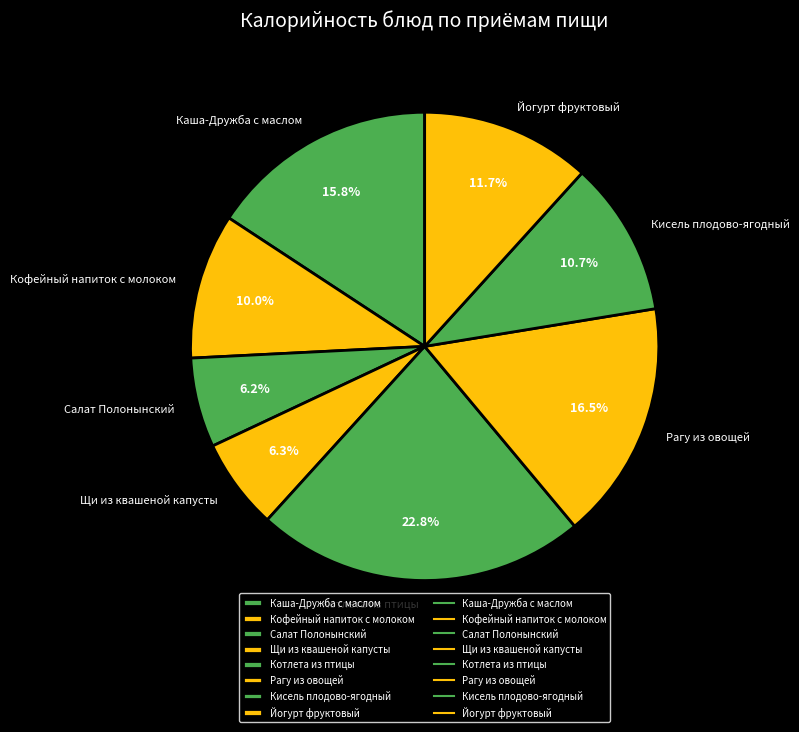

Does Каша-Дружба с маслом account for over 50% of the chart?

No